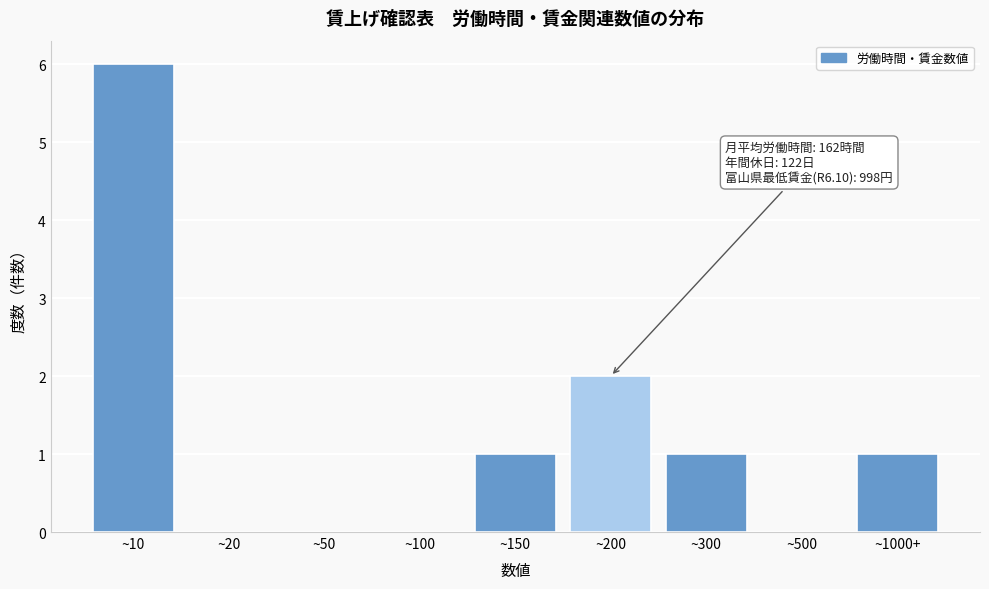

Reading left to right, list all the values displayed in this chart.

~10=6	~20=0	~50=0	~100=0	~150=1	~200=2	~300=1	~500=0	~1000+=1